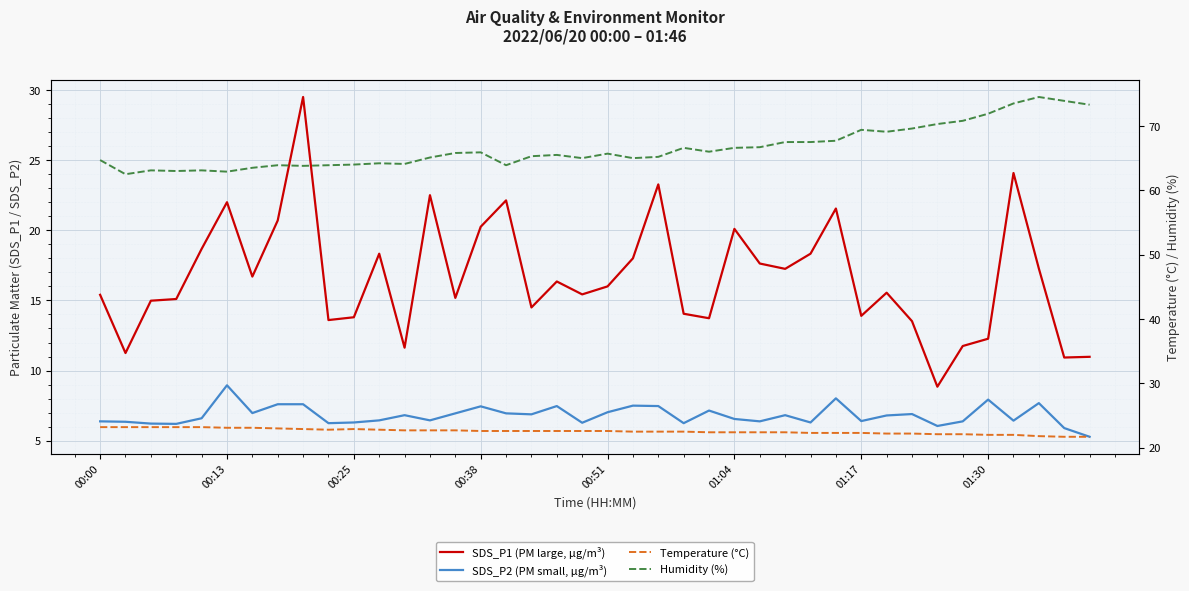

Which category has the lowest value in the SDS_P1 (PM large, µg/m³) series?

33